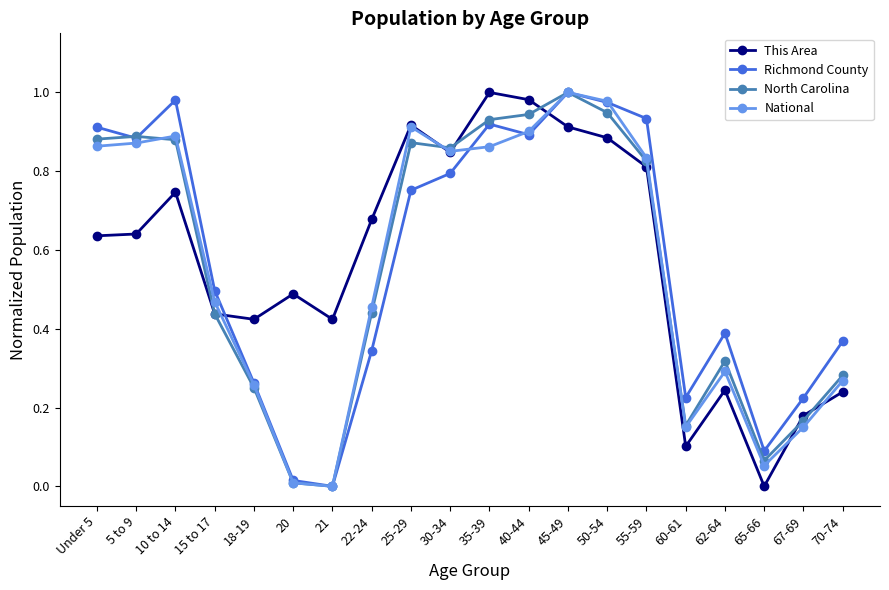

The value of National at 25-29 is 0.9. True or false?

True